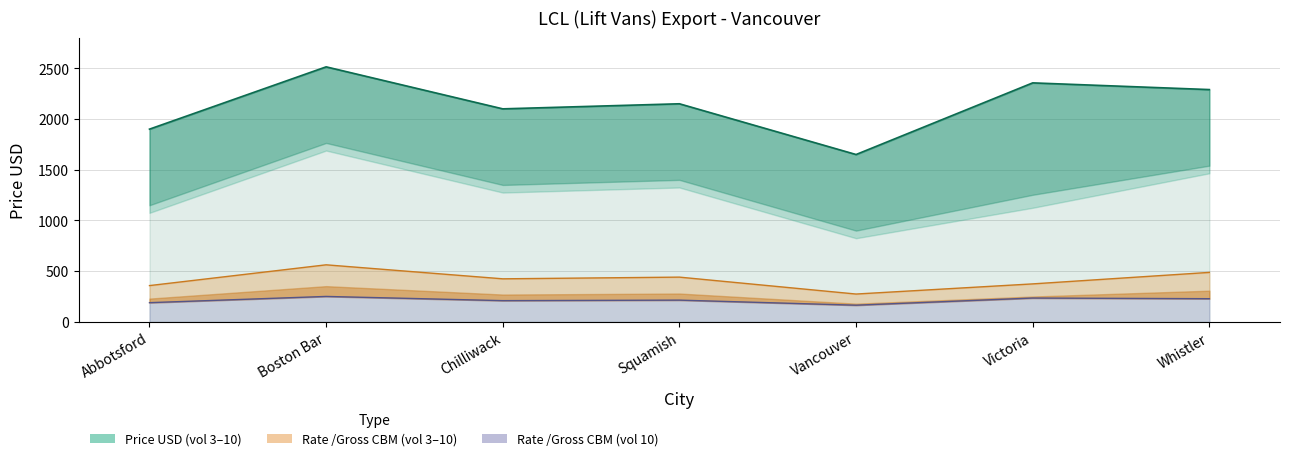

What is the label of the 2nd point from the left?

Boston Bar